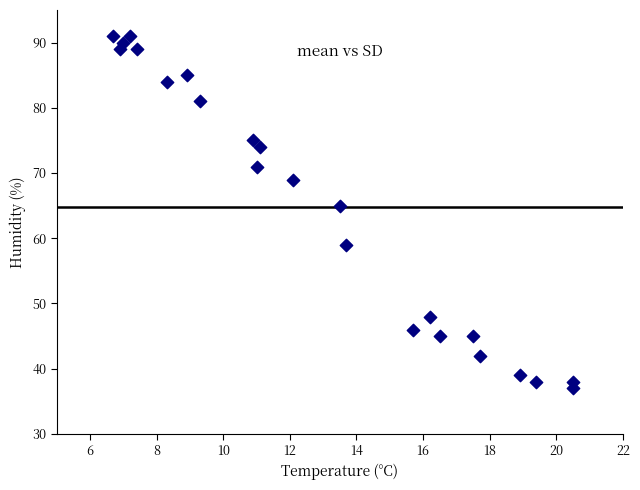

What is the range of Y values (max minus min)?

54